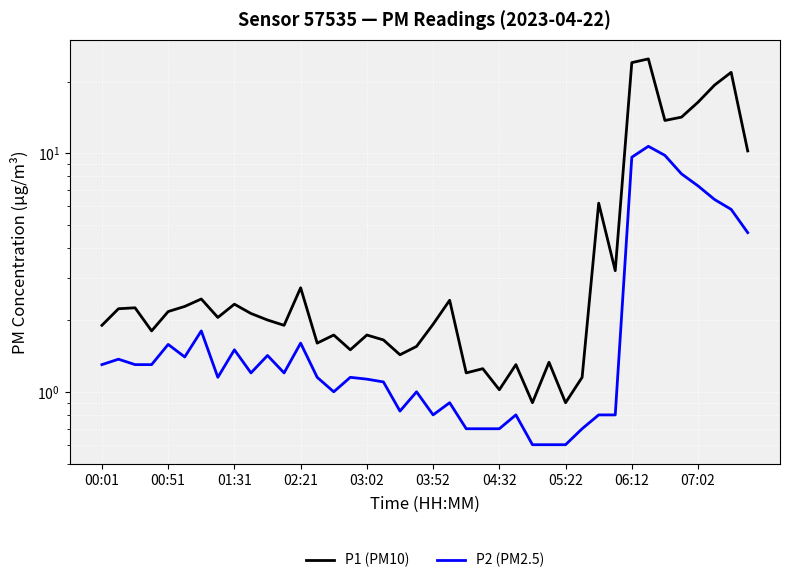

Where is the first local maximum for P2 (PM2.5)?

00:51